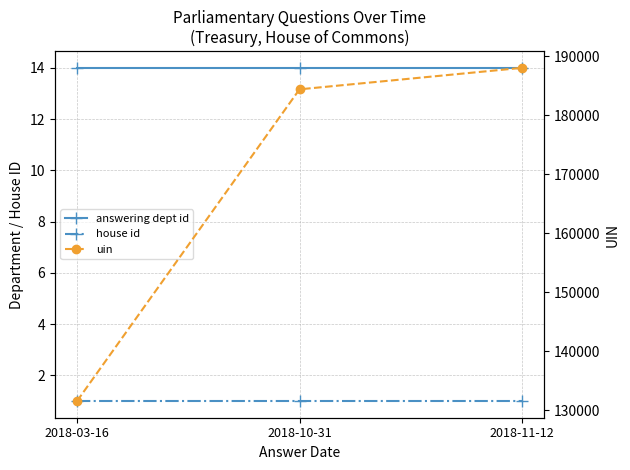

At how many categories does at least one series exceed 98693?

3